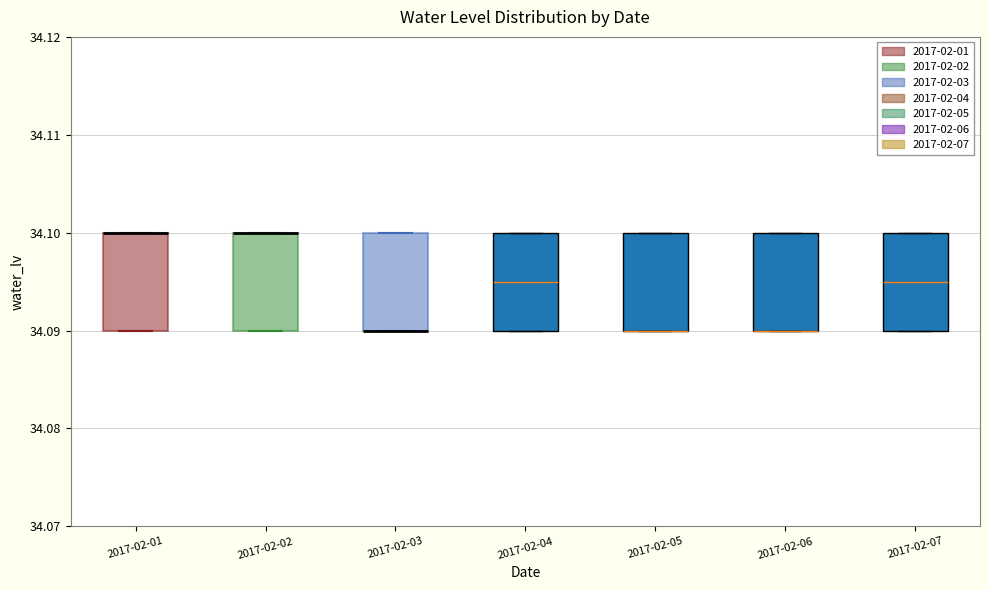

Where is the upper edge of the box for 2017-02-02 on the y-axis? The values are not printed on the chart, so give them approximately, as read against the axis.

34.100